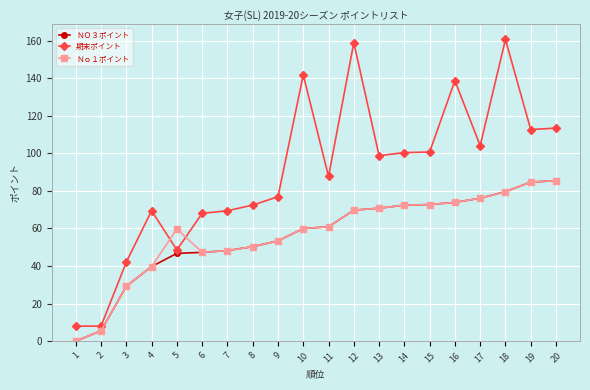

What is the difference between the maximum and second lowest values in the ＮＯ３ポイント series?

80.0